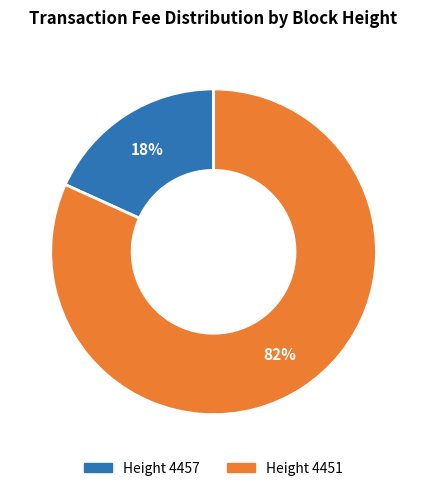

To the nearest percent, what is the average slice percentage?

50%